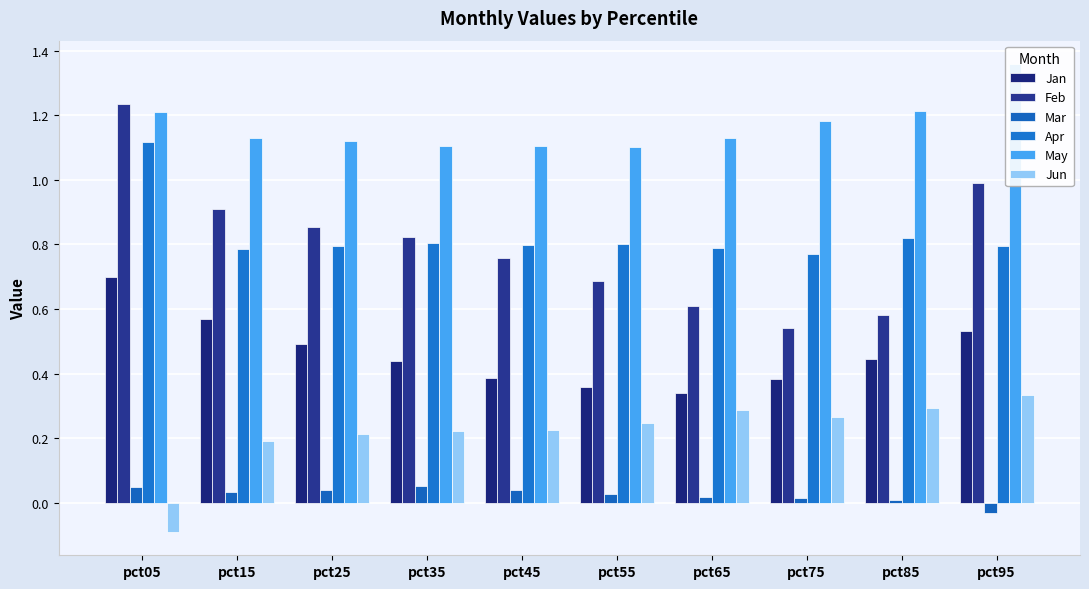

What is the total value across all series at pct45?

3.3